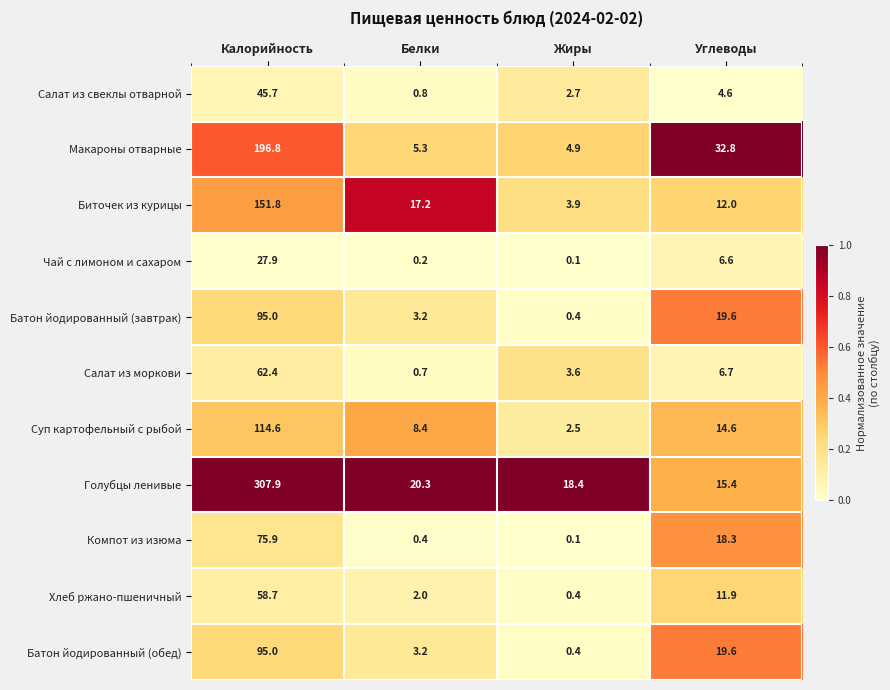

What is the sum of the Салат из свеклы отварной values at Белки and Углеводы?

5.4